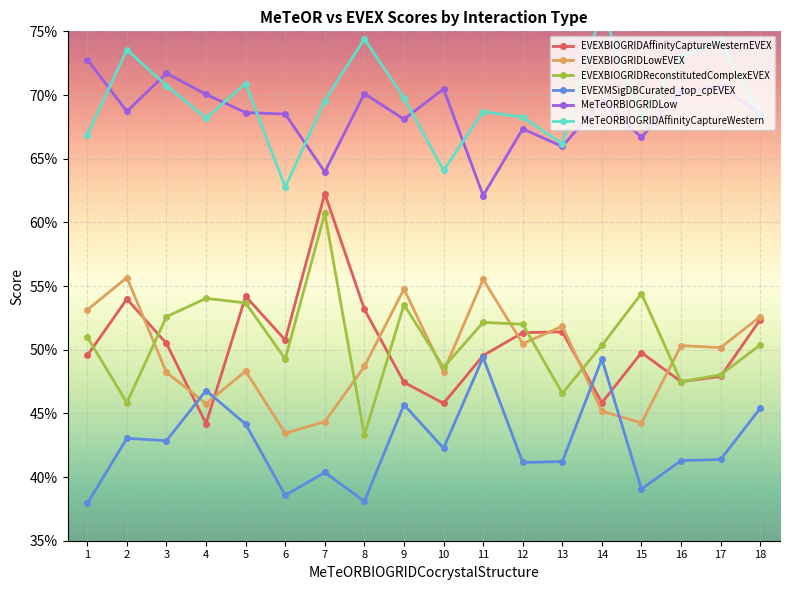

What is the difference between the EVEXMSigDBCurated_top_cpEVEX values at 1 and 9?

0.1